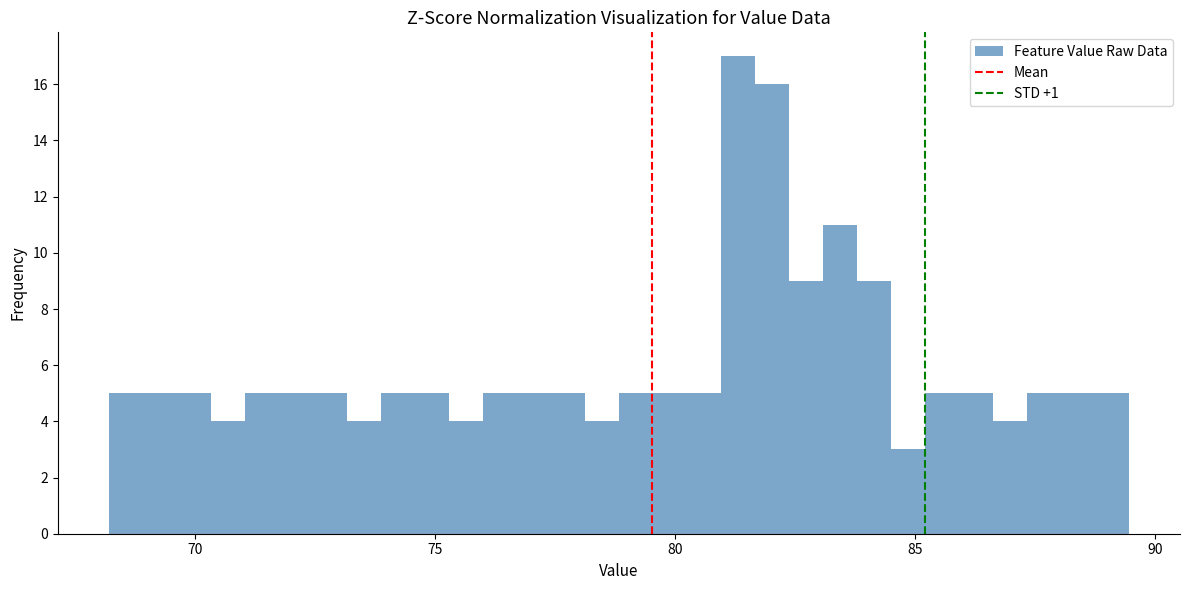

Around what value on the x-axis is the tallest bar? Give the approximate position of its centre, as read against the axis.

81.5